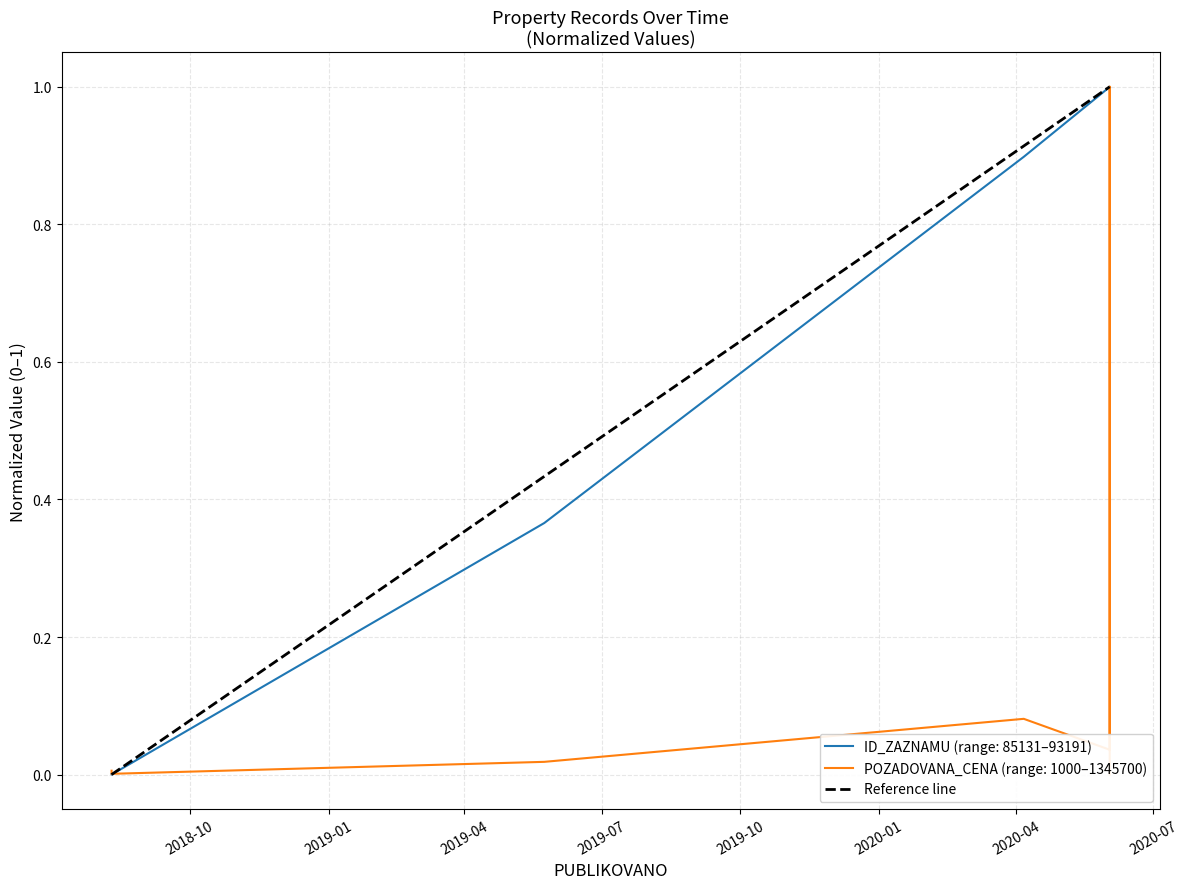

Is it true that the value at 2018-10 is 0?

True